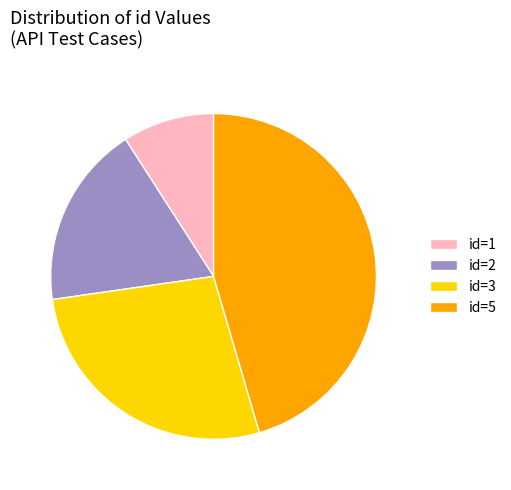

How many segments does this pie chart have?

4